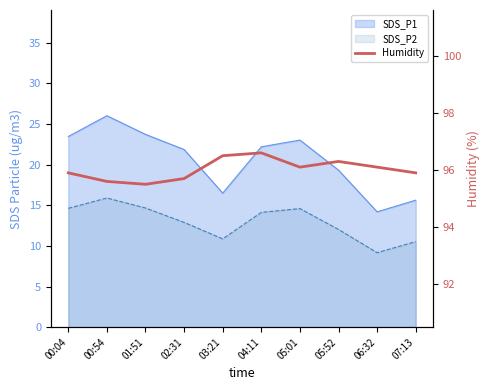

What value does the data have at 03:21?

96.5